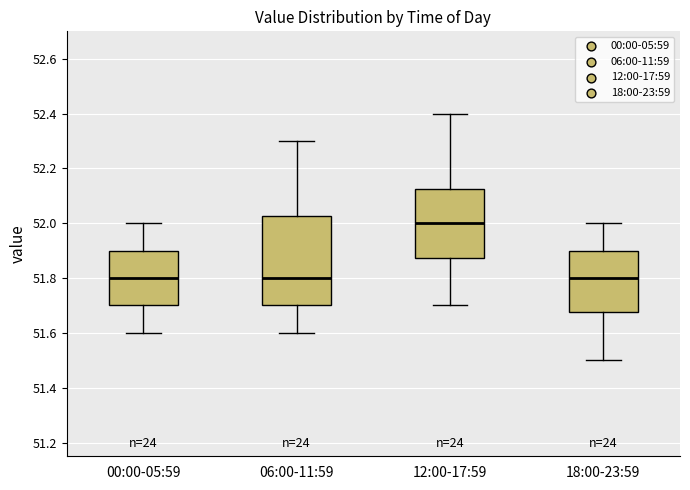

Where is the lower edge of the box for 12:00-17:59 on the y-axis? The values are not printed on the chart, so give them approximately, as read against the axis.

51.88